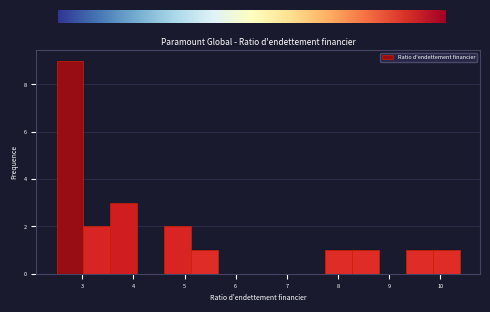

Which range on the x-axis has the tallest bar?

2.5 to 3.0